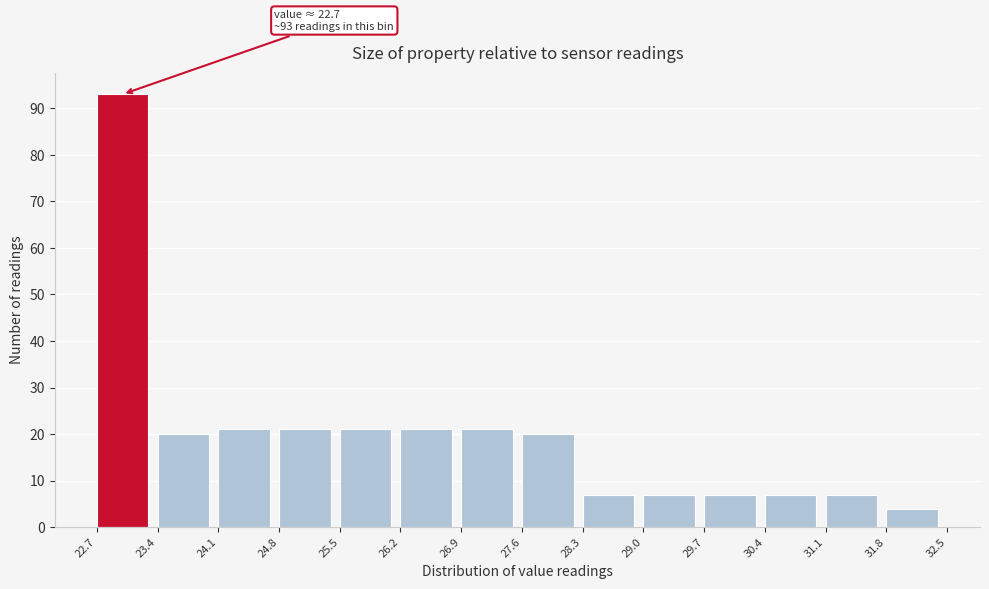

Which range on the x-axis has the tallest bar?

22.7 to 23.4